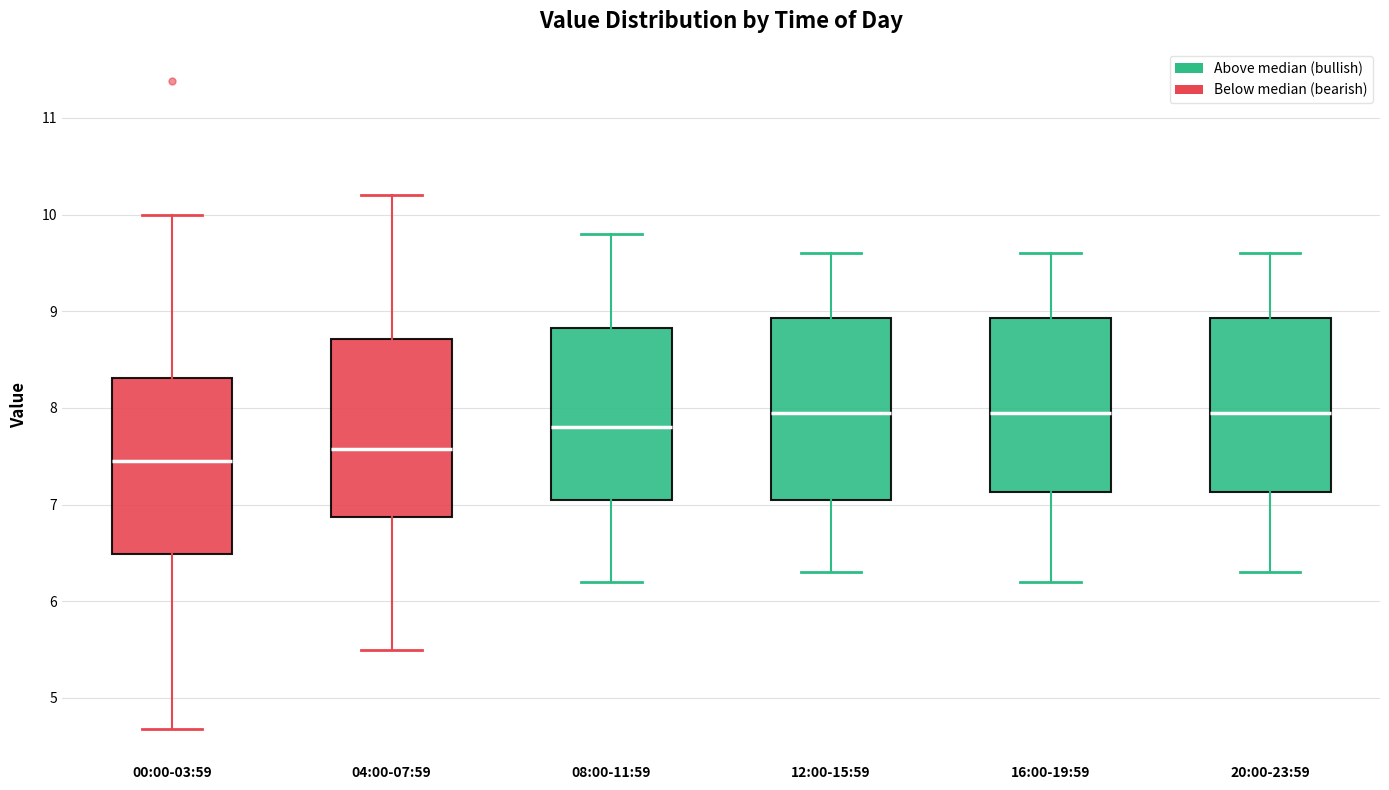

Reading left to right, read every box against the y-axis: the position of its median line, the range the box covers, and the ends of its whiskers. The values are not printed on the chart, so give them approximately, as read against the axis.

00:00-03:59: median 7.5, box 6.5 to 8.3, whiskers 4.7 to 10.0
04:00-07:59: median 7.6, box 6.9 to 8.7, whiskers 5.5 to 10.2
08:00-11:59: median 7.8, box 7.1 to 8.8, whiskers 6.2 to 9.8
12:00-15:59: median 8.0, box 7.1 to 8.9, whiskers 6.3 to 9.6
16:00-19:59: median 8.0, box 7.1 to 8.9, whiskers 6.2 to 9.6
20:00-23:59: median 8.0, box 7.1 to 8.9, whiskers 6.3 to 9.6